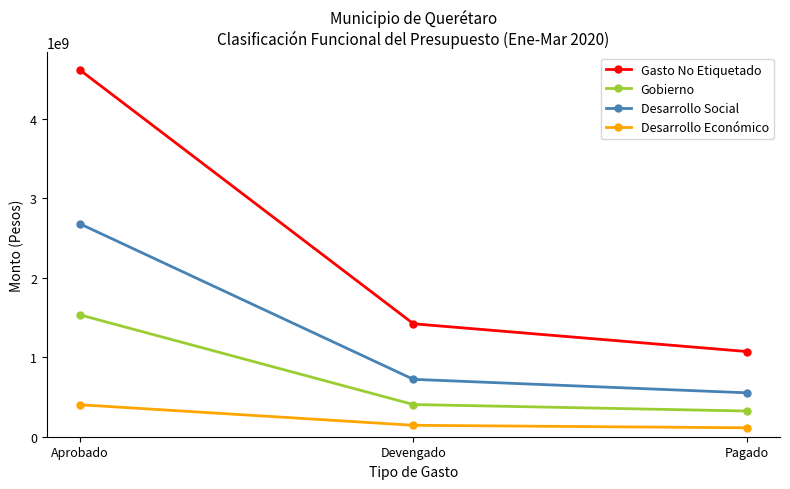

What is the label of the 1st point from the right?

Pagado